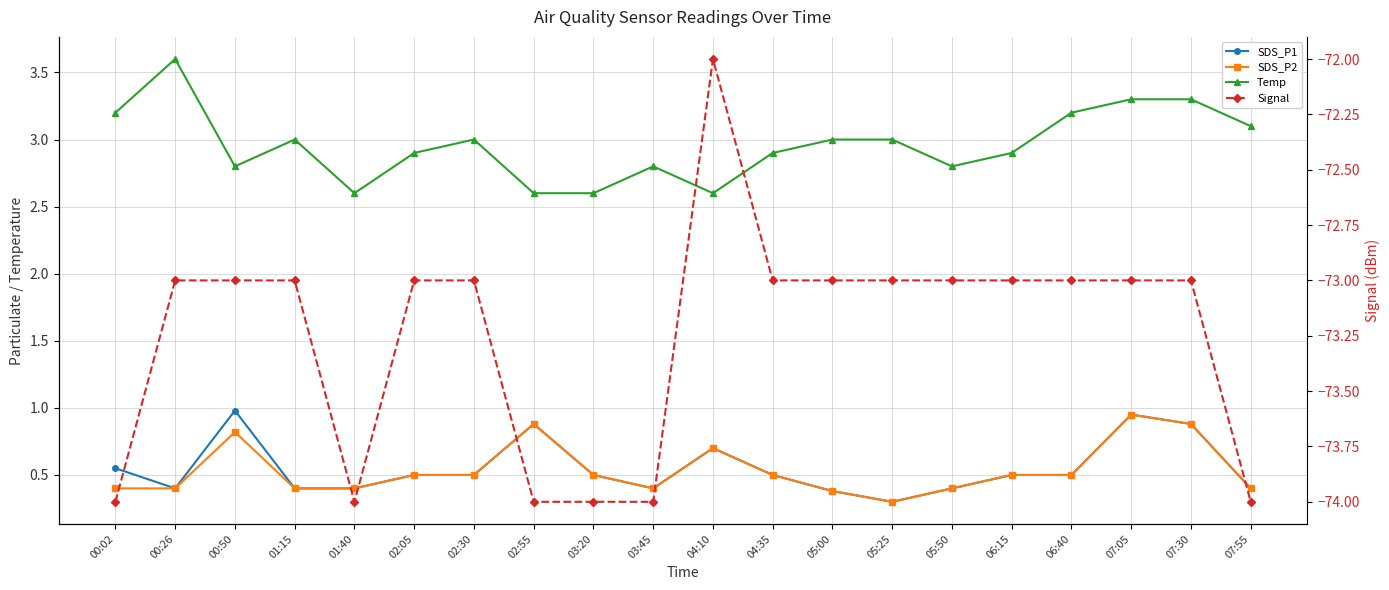

How many lines are shown in the chart?

4